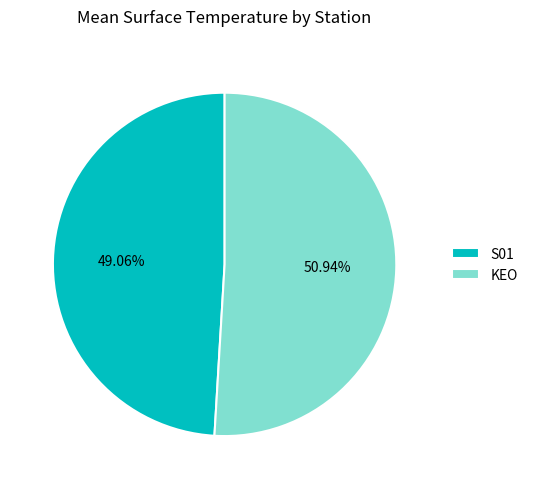

Rank the categories by value from highest to lowest.

KEO, S01